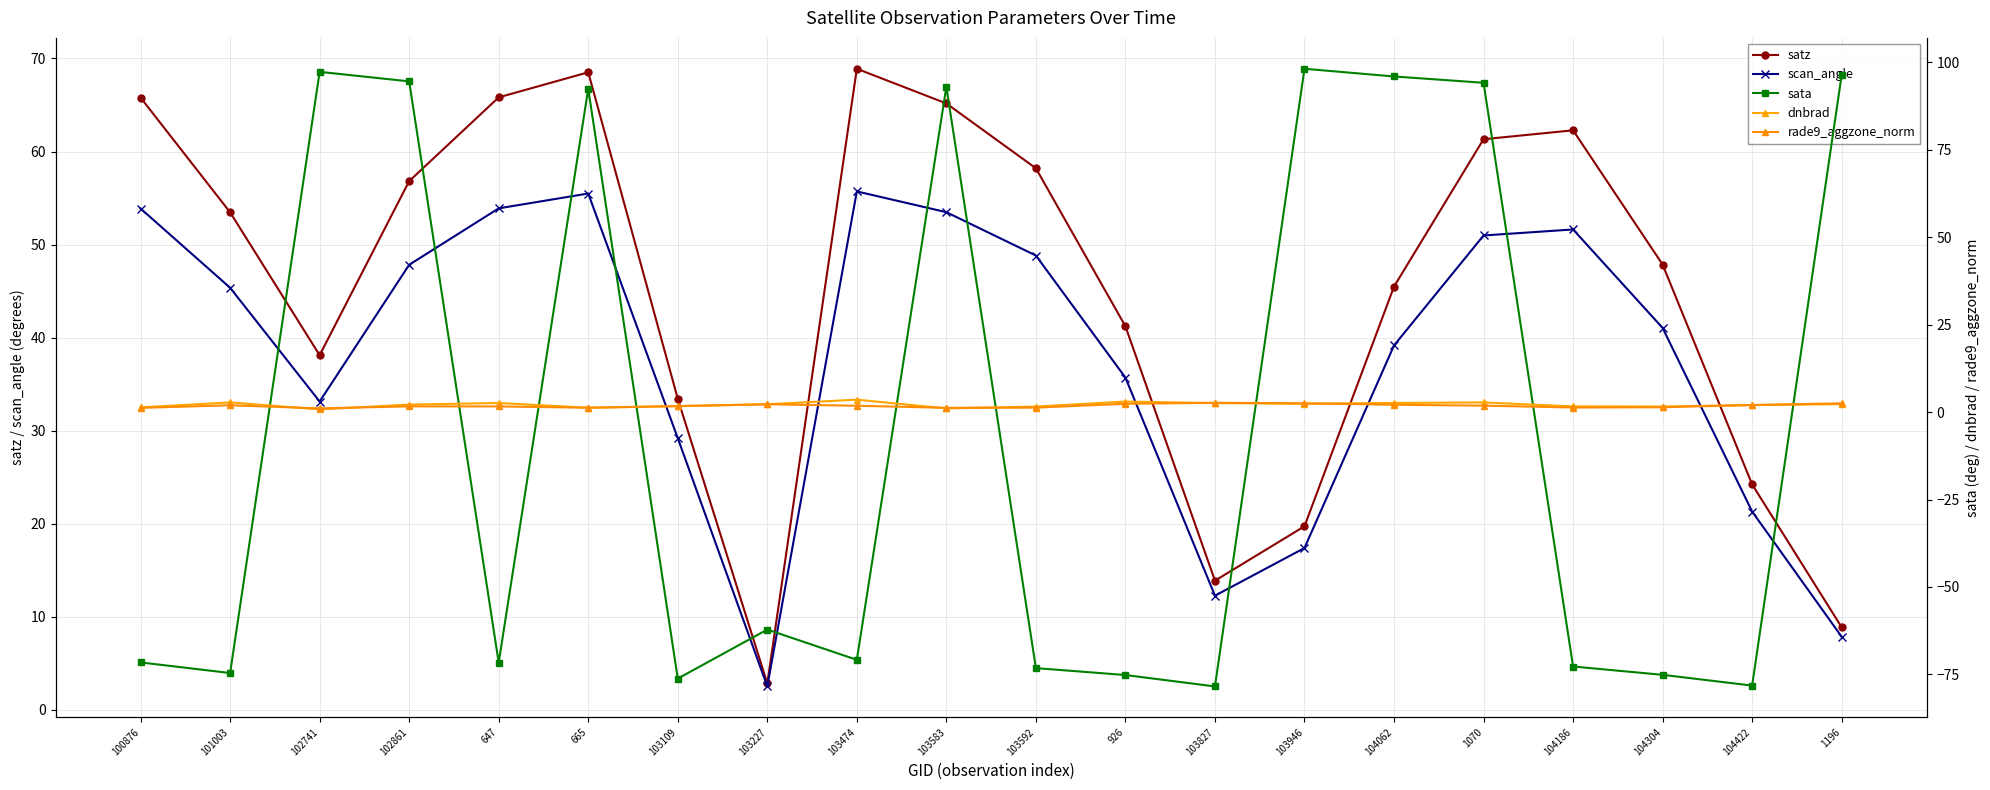

How many intersections are there between satz and sata?

9